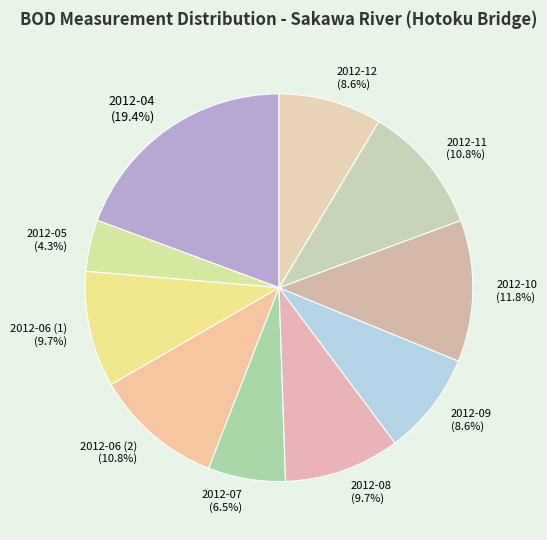

Which category has the biggest portion of the pie?

2012-04